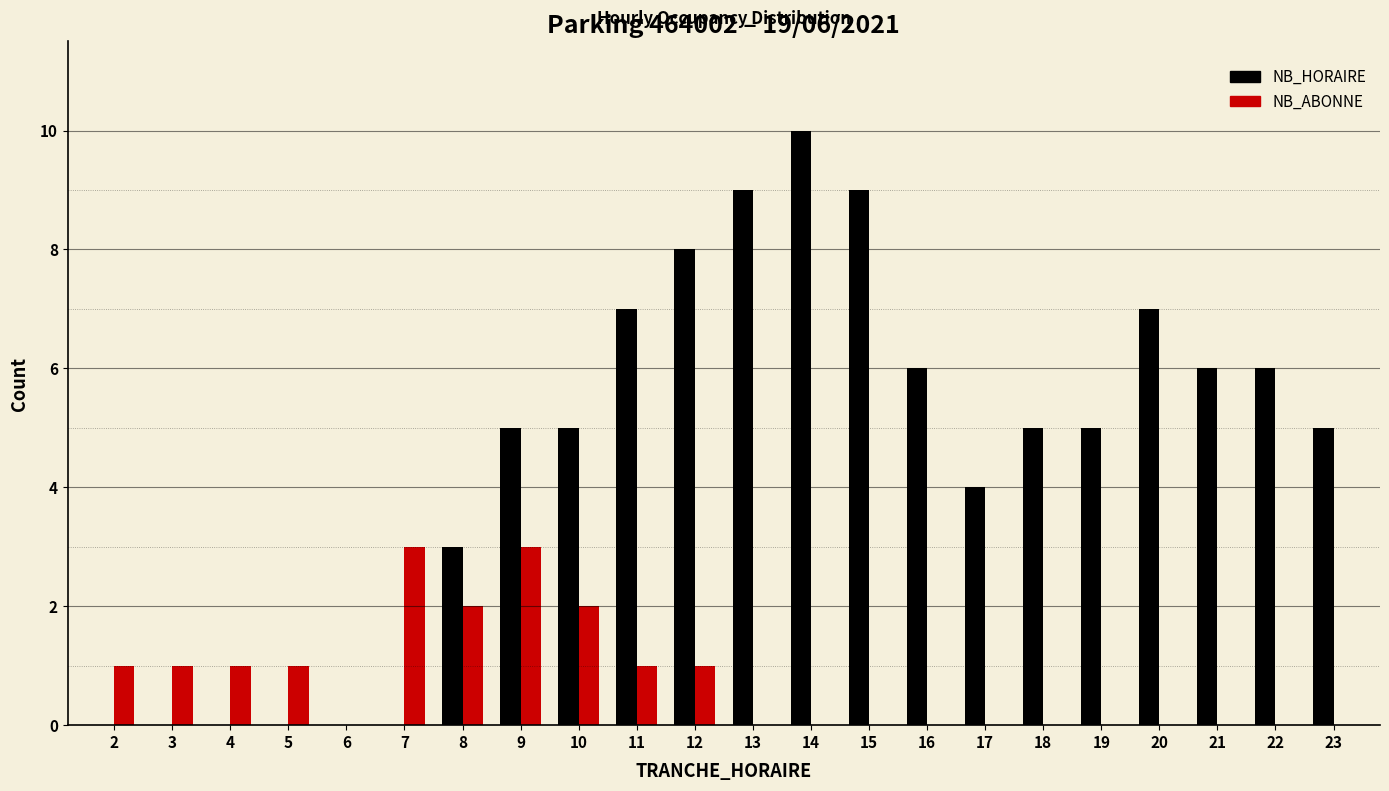

Which category has the highest value across all series?

14